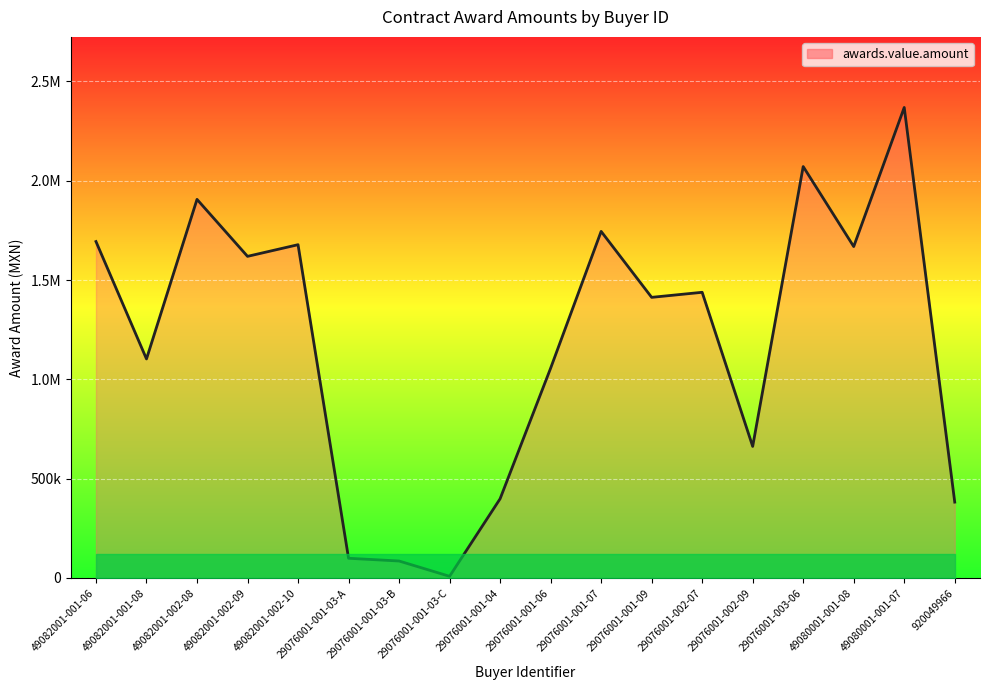

How many points are lower than both their immediate neighbors (excluding endpoints)?

6